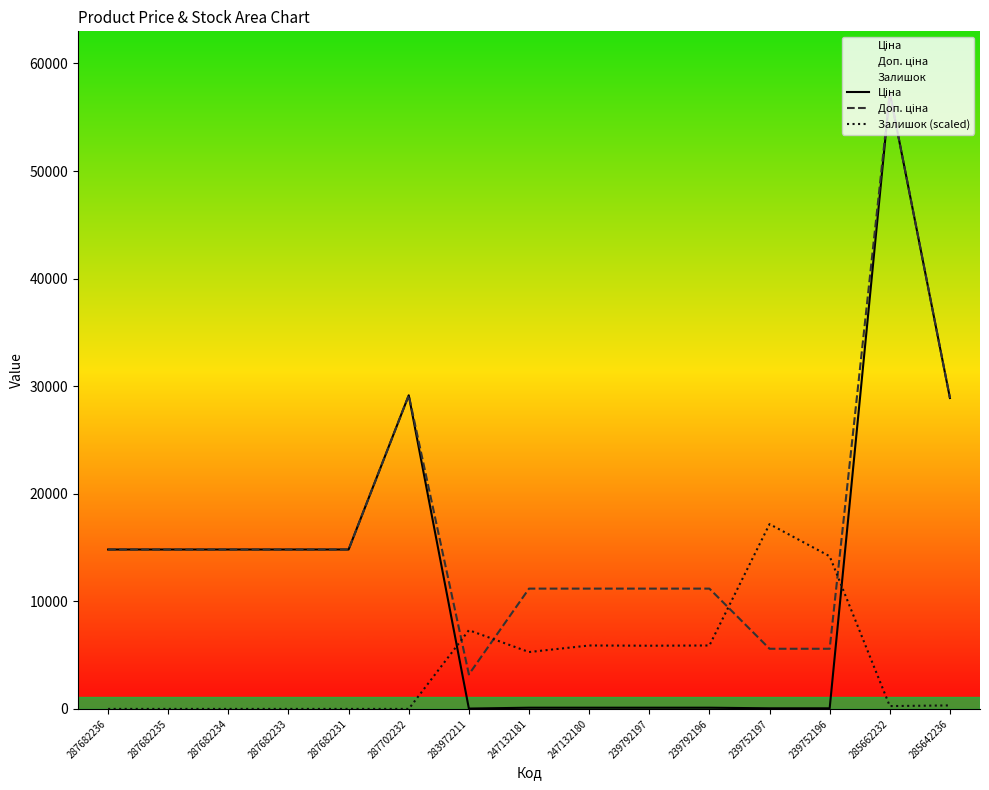

Is it true that Доп. ціна equals 6600.7 at 239792197?

False